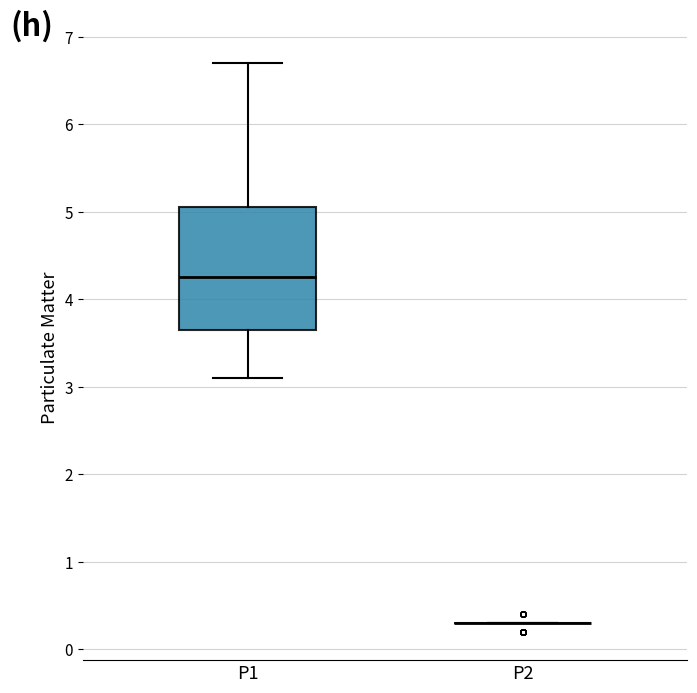

Reading left to right, read every box against the y-axis: the position of its median line, the range the box covers, and the ends of its whiskers. The values are not printed on the chart, so give them approximately, as read against the axis.

P1: median 4.3, box 3.7 to 5.1, whiskers 3.1 to 6.7
P2: box collapsed to a line at 0.3, whiskers 0.3 to 0.3